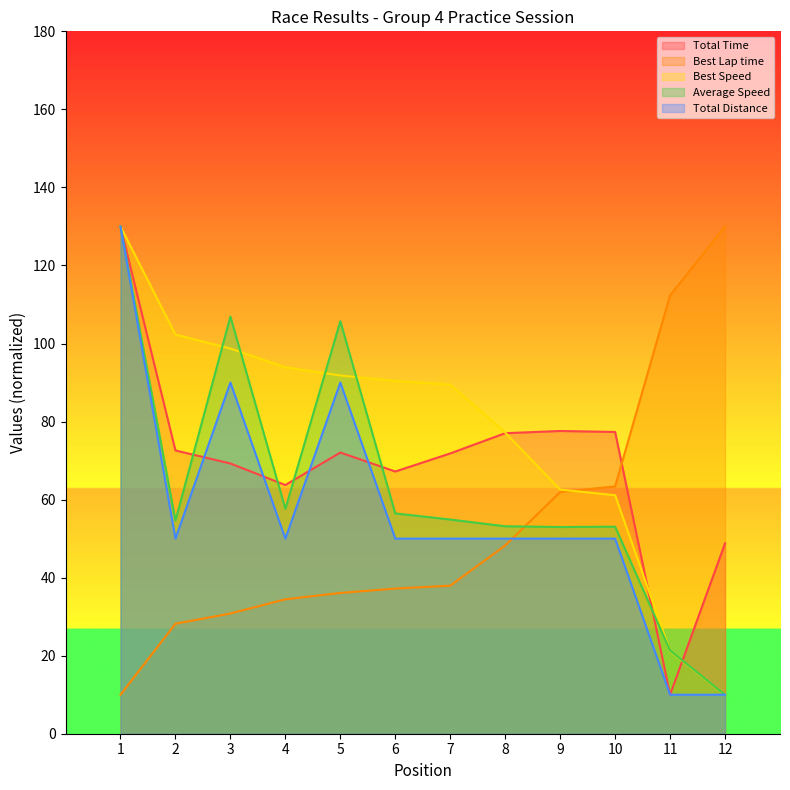

True or false: Best Lap time has a value of 47.4 at 3.

False